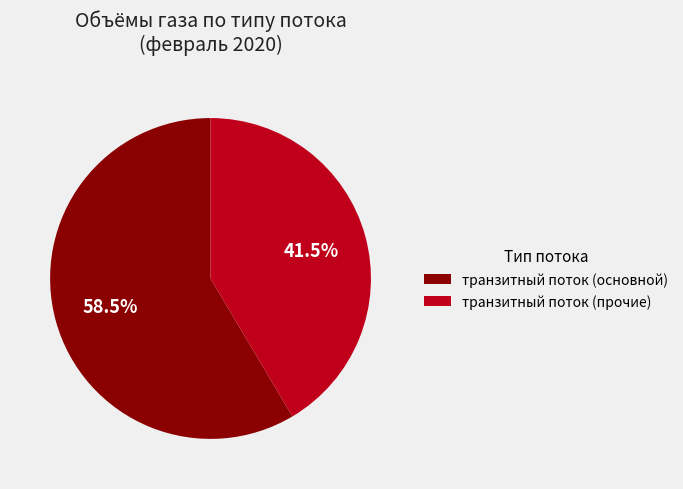

To the nearest percent, what is the difference between the largest and smallest slice percentages?

17%